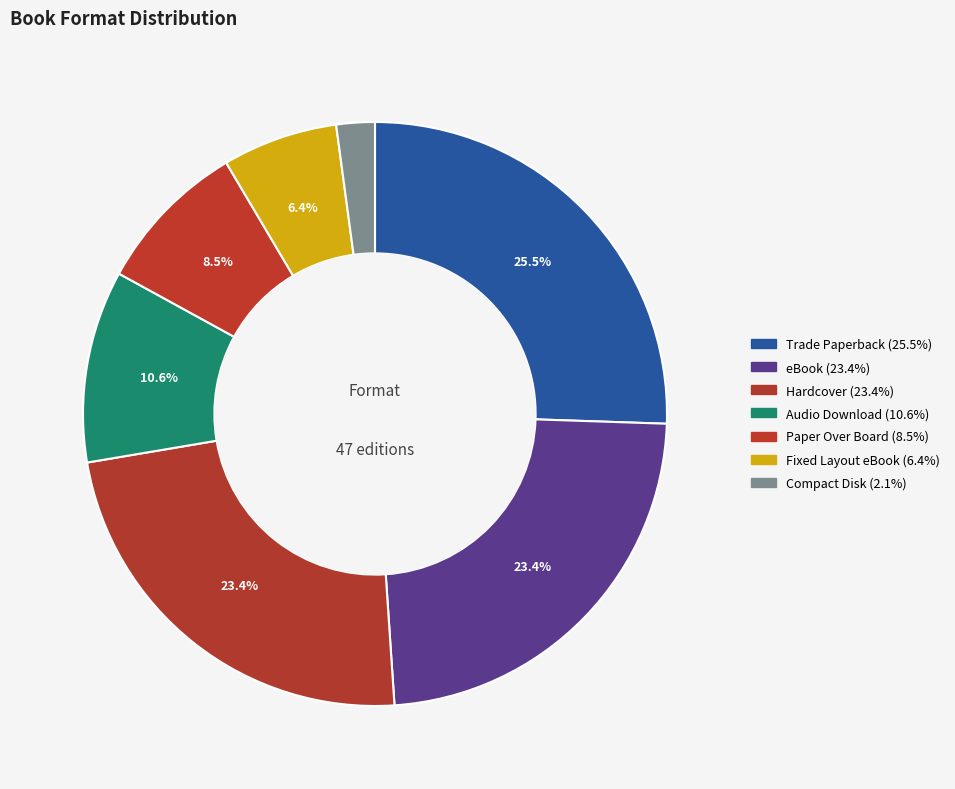

How many segments does this pie chart have?

7